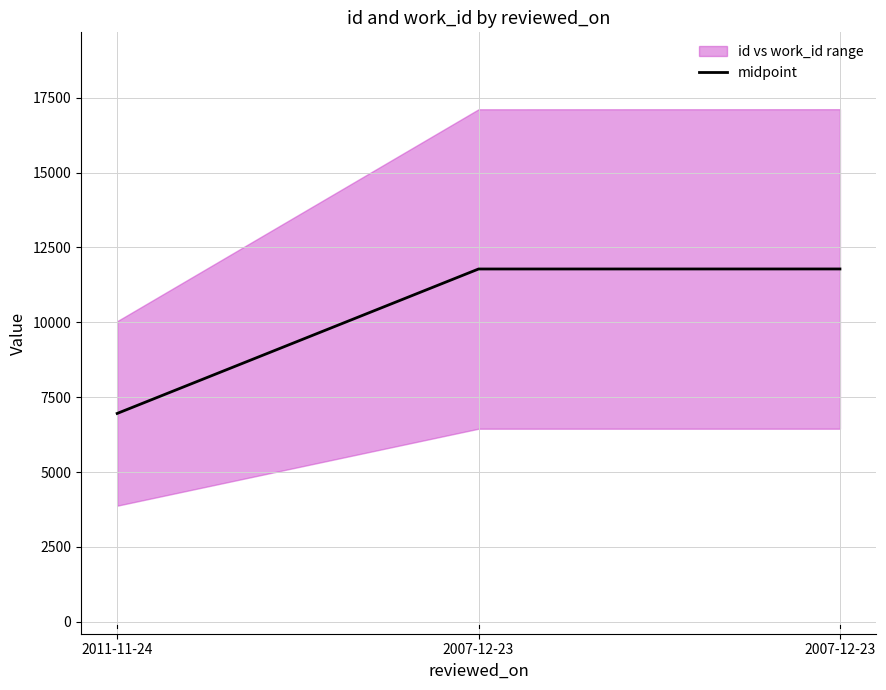

The value at 2007-12-23 is 19946.5. True or false?

False